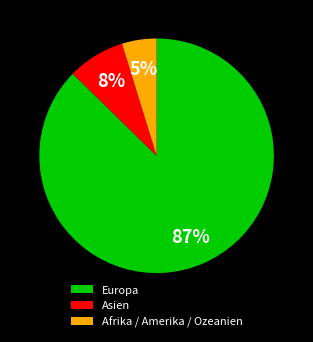

Which category accounts for the majority?

Europa